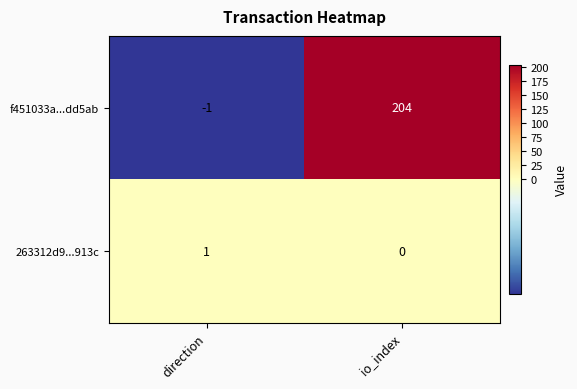

Which series changed the most between direction and io_index?

f451033a...dd5ab